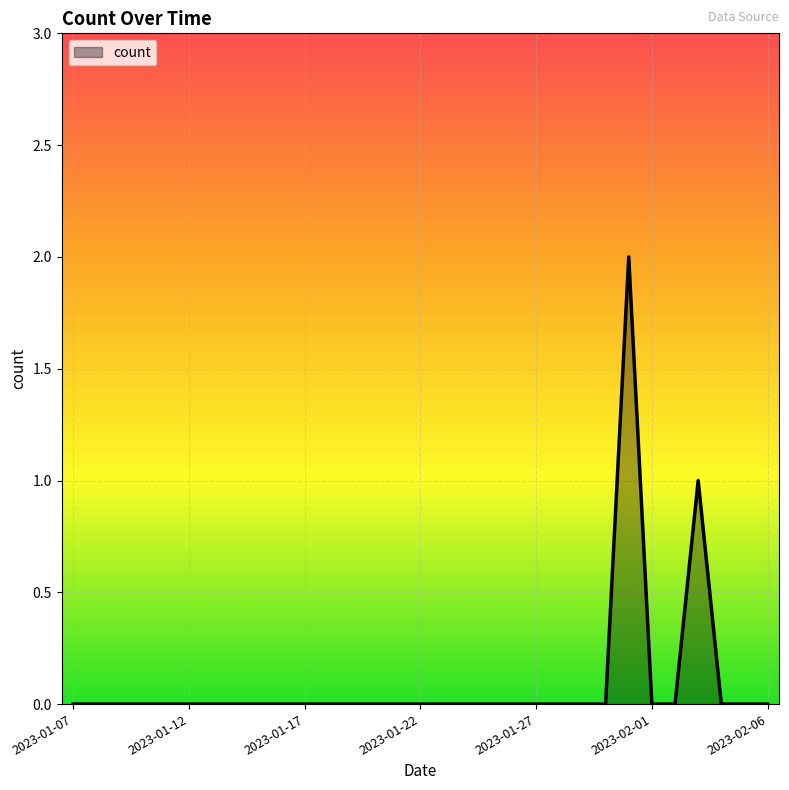

Where is the data nearest to the value 1?

2023-02-03